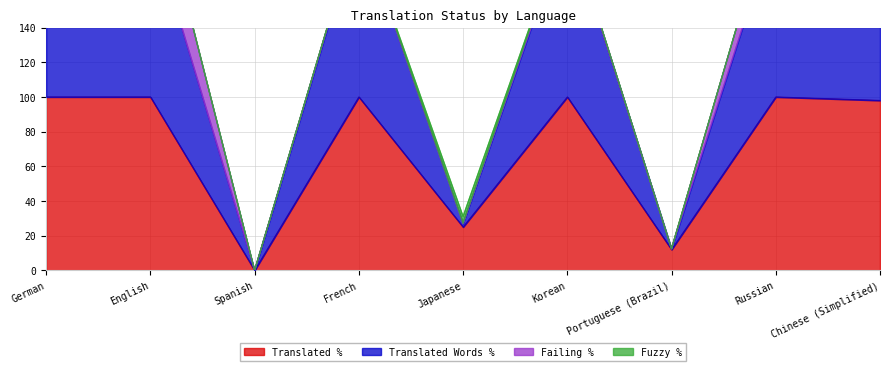

What is the average value of the translated_percent series?

70.6